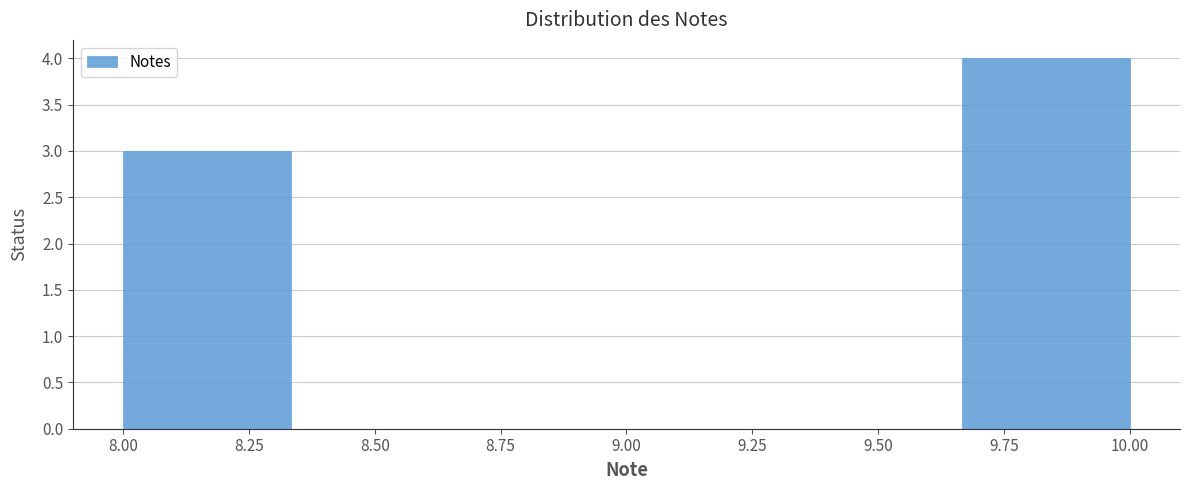

What is the height of the bar covering 8.00 to 8.35 on the x-axis? Neither the bar edges nor the heights are printed on the chart, so give them approximately, as read against the axes.

3